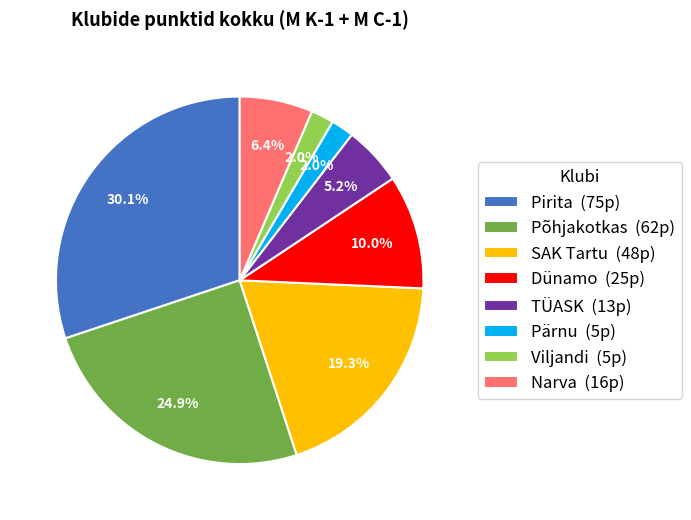

Which slice is the largest?

Pirita